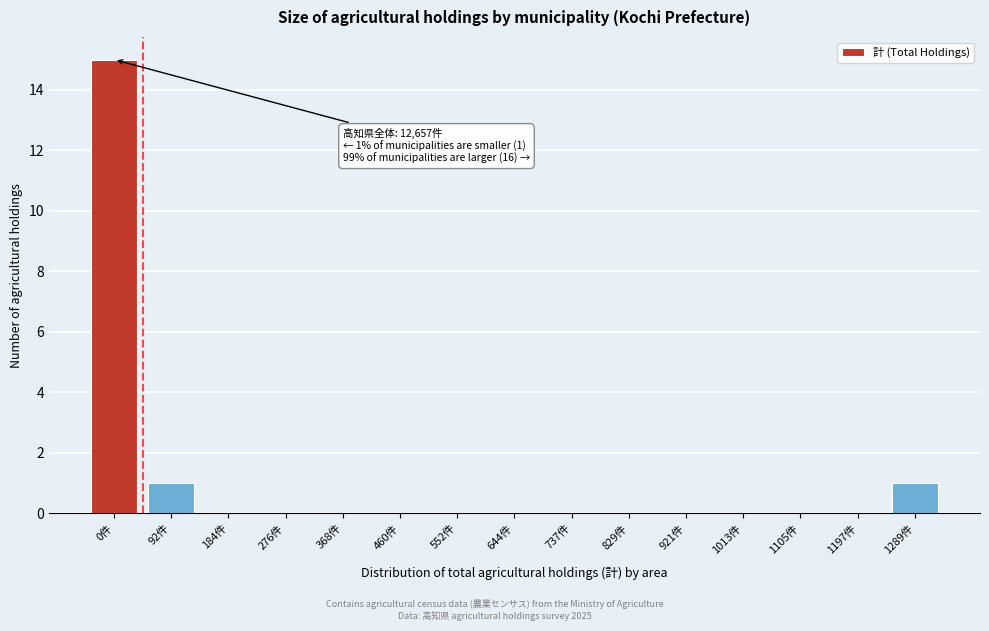

Reading left to right, transcribe all the data shown in this chart.

0件=15	92件=1	184件=0	276件=0	368件=0	460件=0	552件=0	644件=0	737件=0	829件=0	921件=0	1013件=0	1105件=0	1197件=0	1289件=1